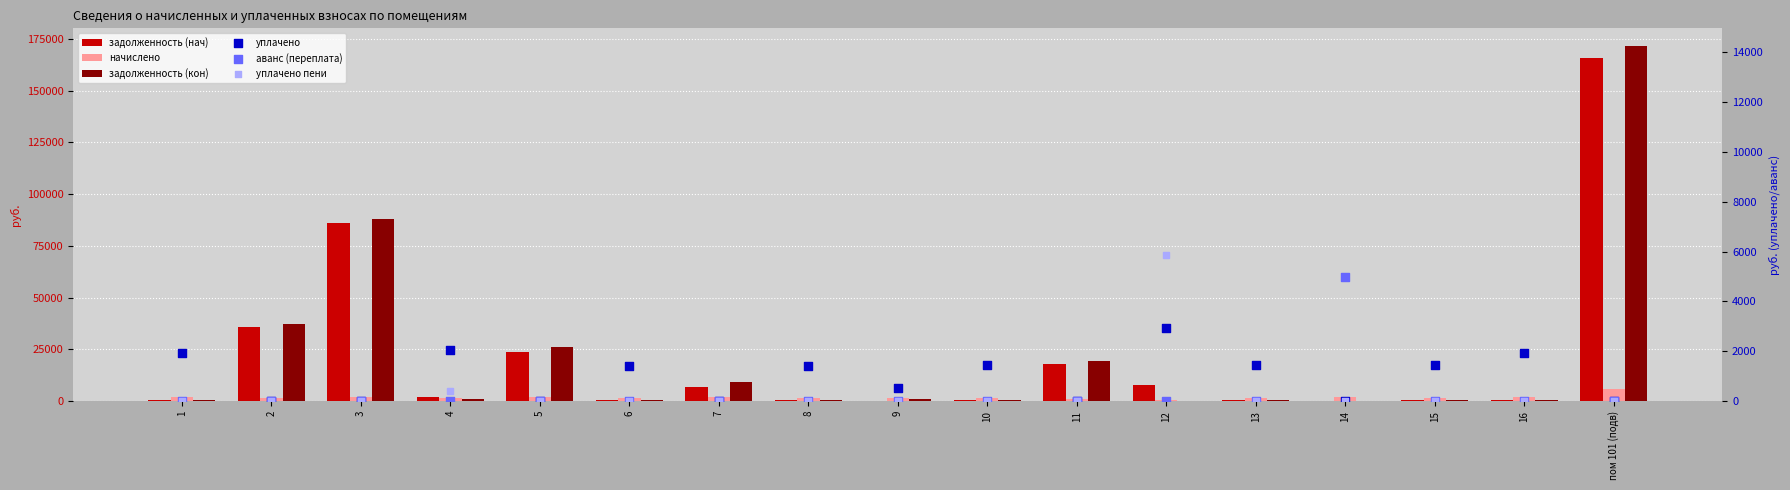

At how many categories does at least one series exceed 1392?

17